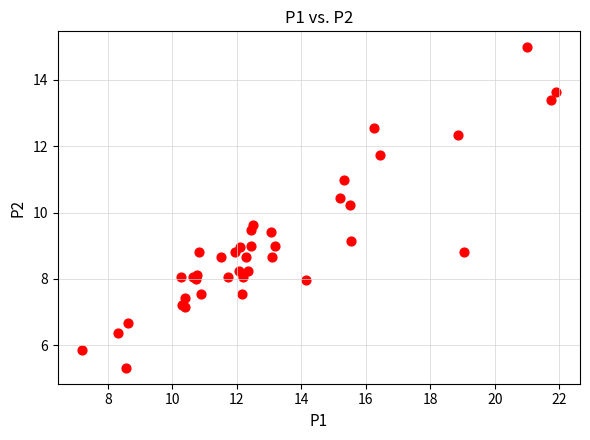

What Y value in the scatter plot is closest to 10?

10.2